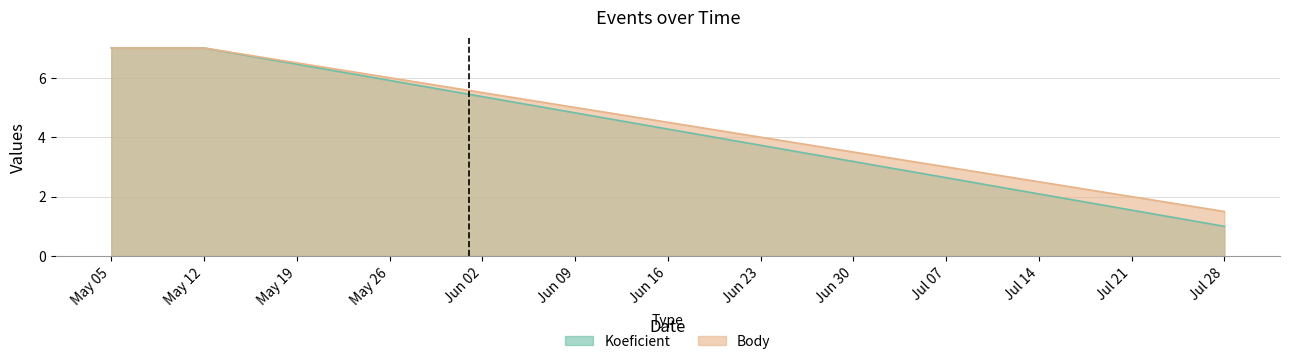

How many categories are shown in the chart?

3